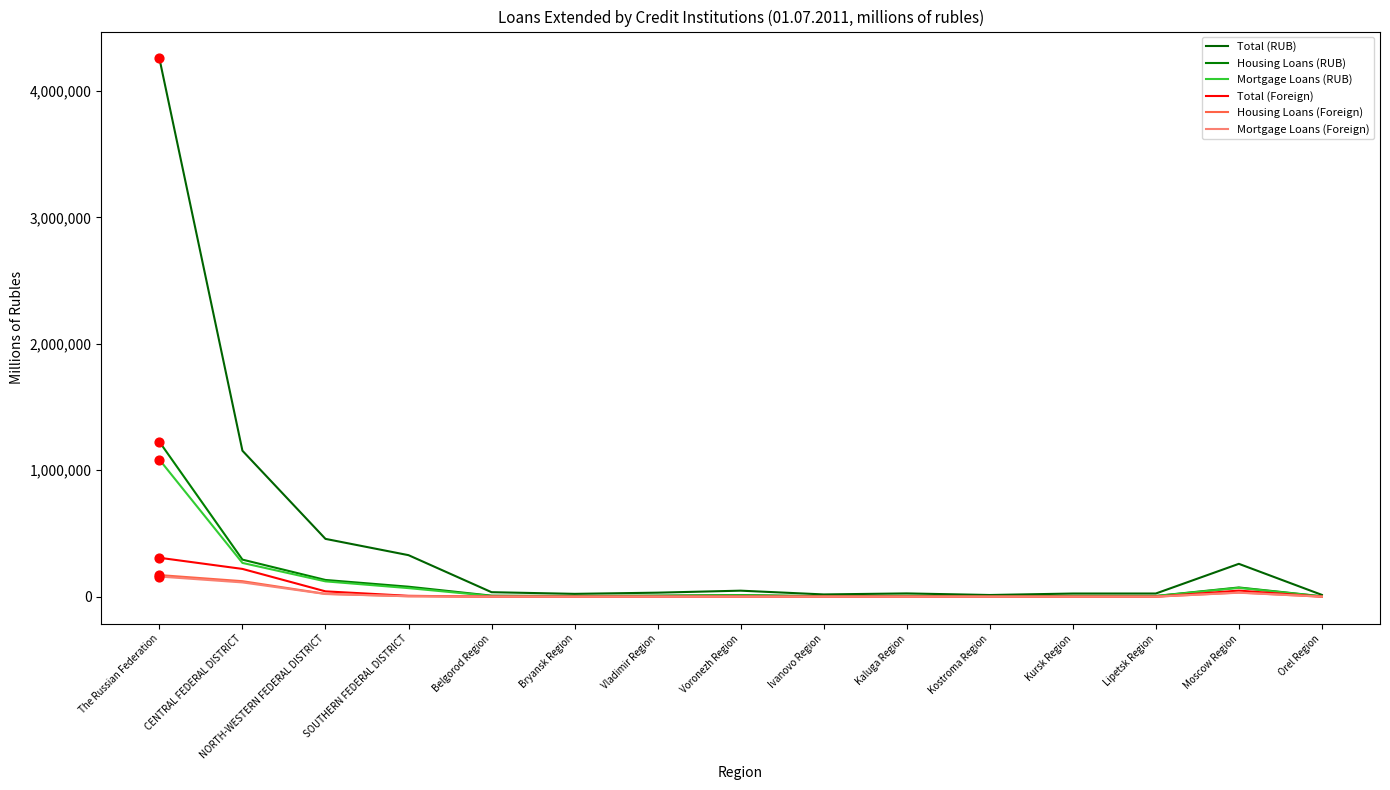

At which category is the sum across all series the highest?

The Russian Federation